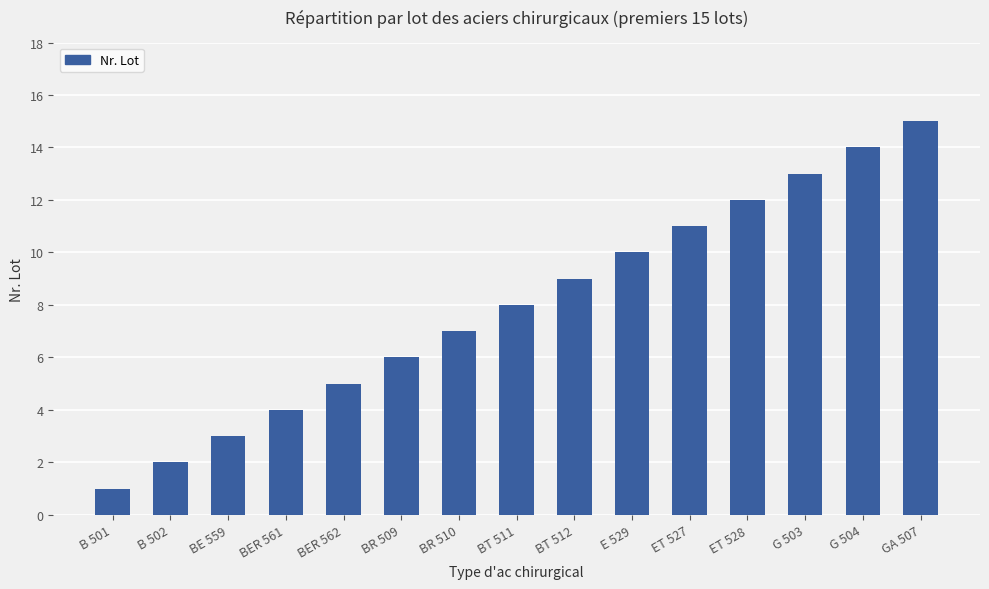

What is the label of the 8th bar from the right?

BT 511